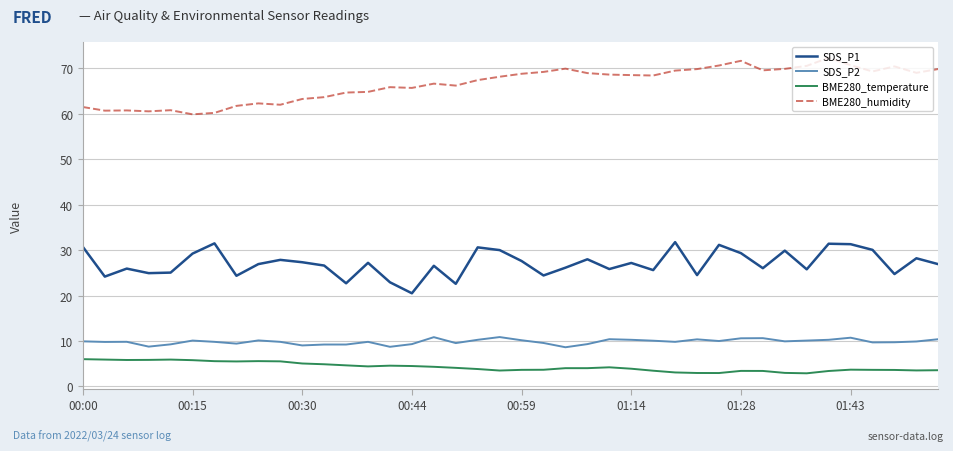

What is the maximum value shown in the chart?

72.3